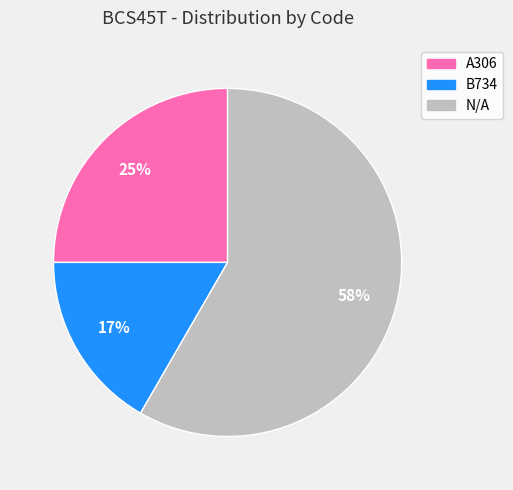

What is the ratio of the value at A306 to the value at N/A?

0.4